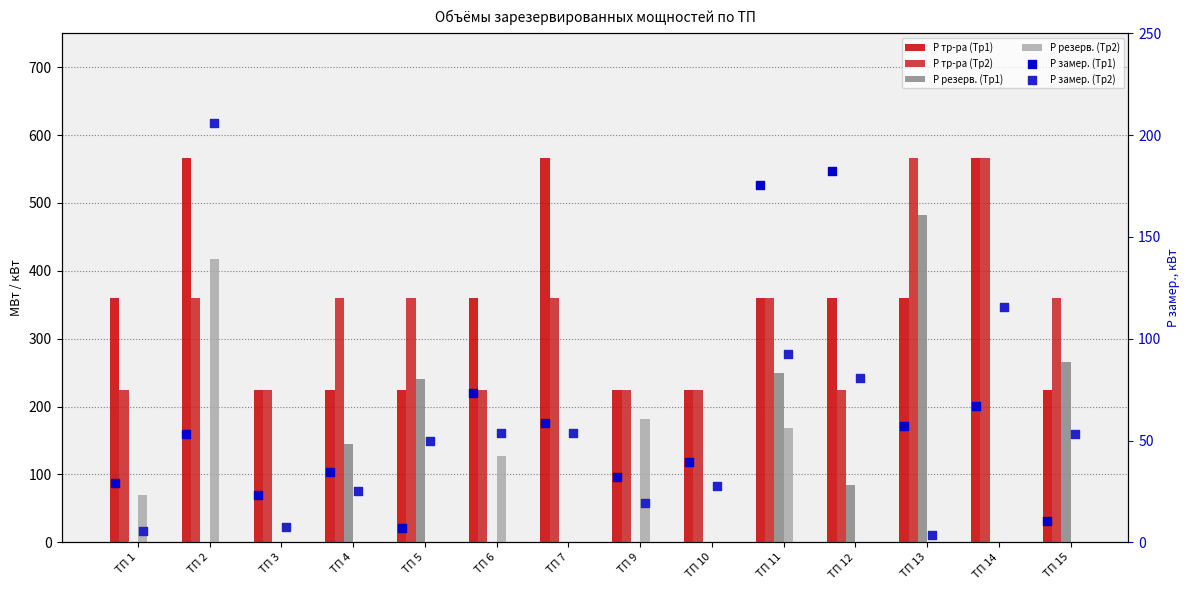

What are all the series names shown in the legend?

Р тр-ра (Тр1), Р тр-ра (Тр2), Р резерв. (Тр1), Р резерв. (Тр2), Р замер. (Тр1), Р замер. (Тр2)